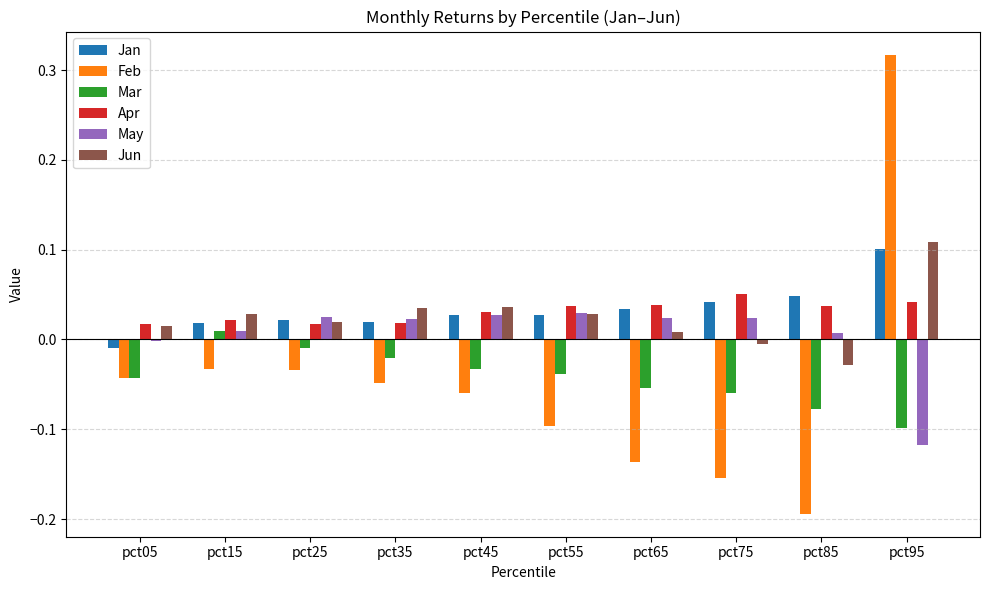

Between pct35 and pct95, which series saw the biggest shift?

Feb